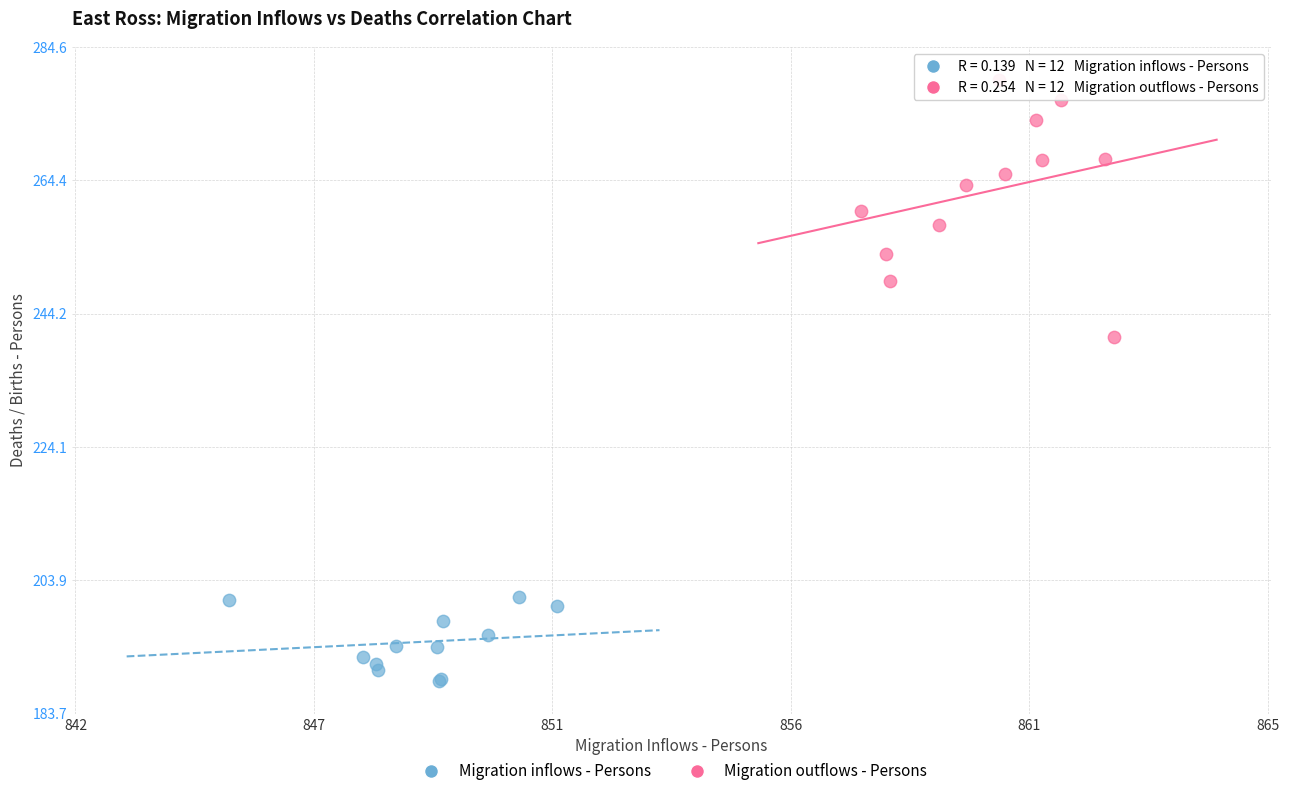

Which series contains the highest Y value?

Migration outflows - Persons